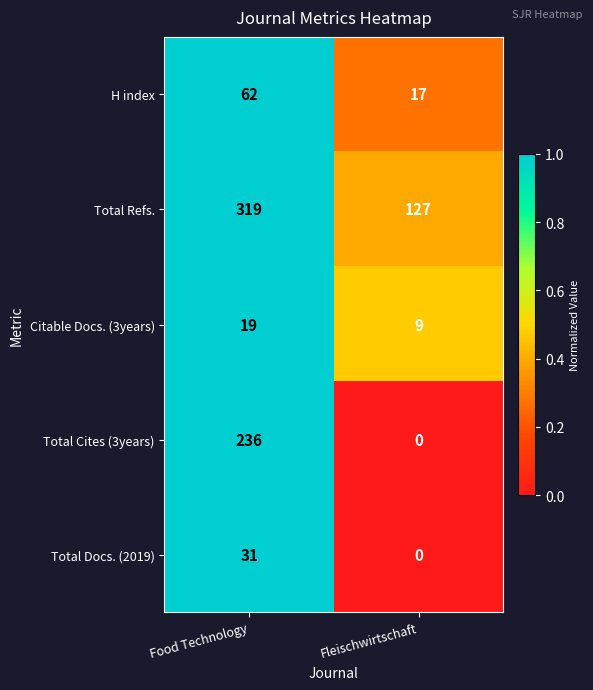

Which label corresponds to the smallest value in the chart?

Fleischwirtschaft